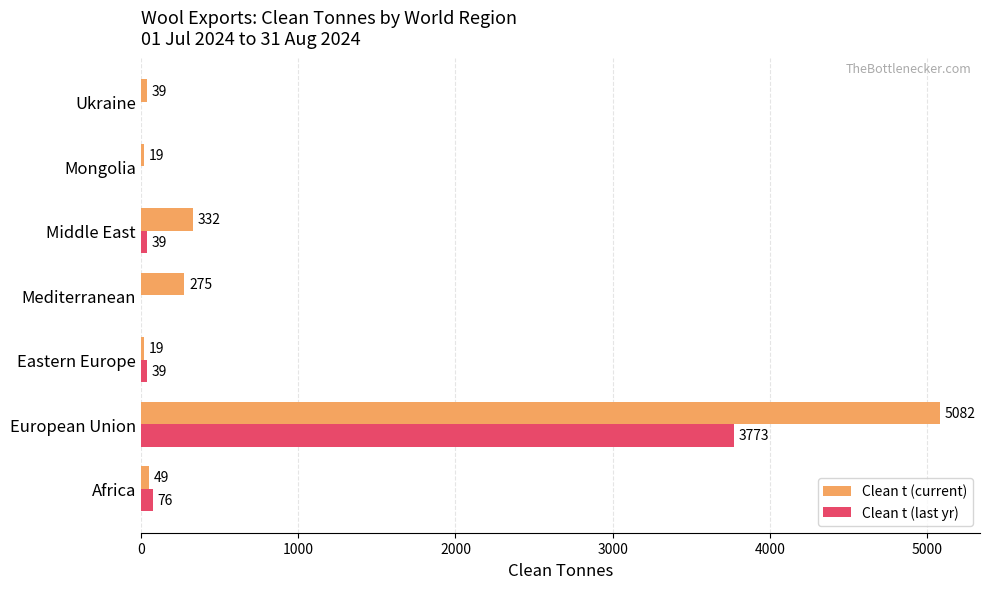

True or false: Clean t (current) has a value of 275 at Mediterranean.

True